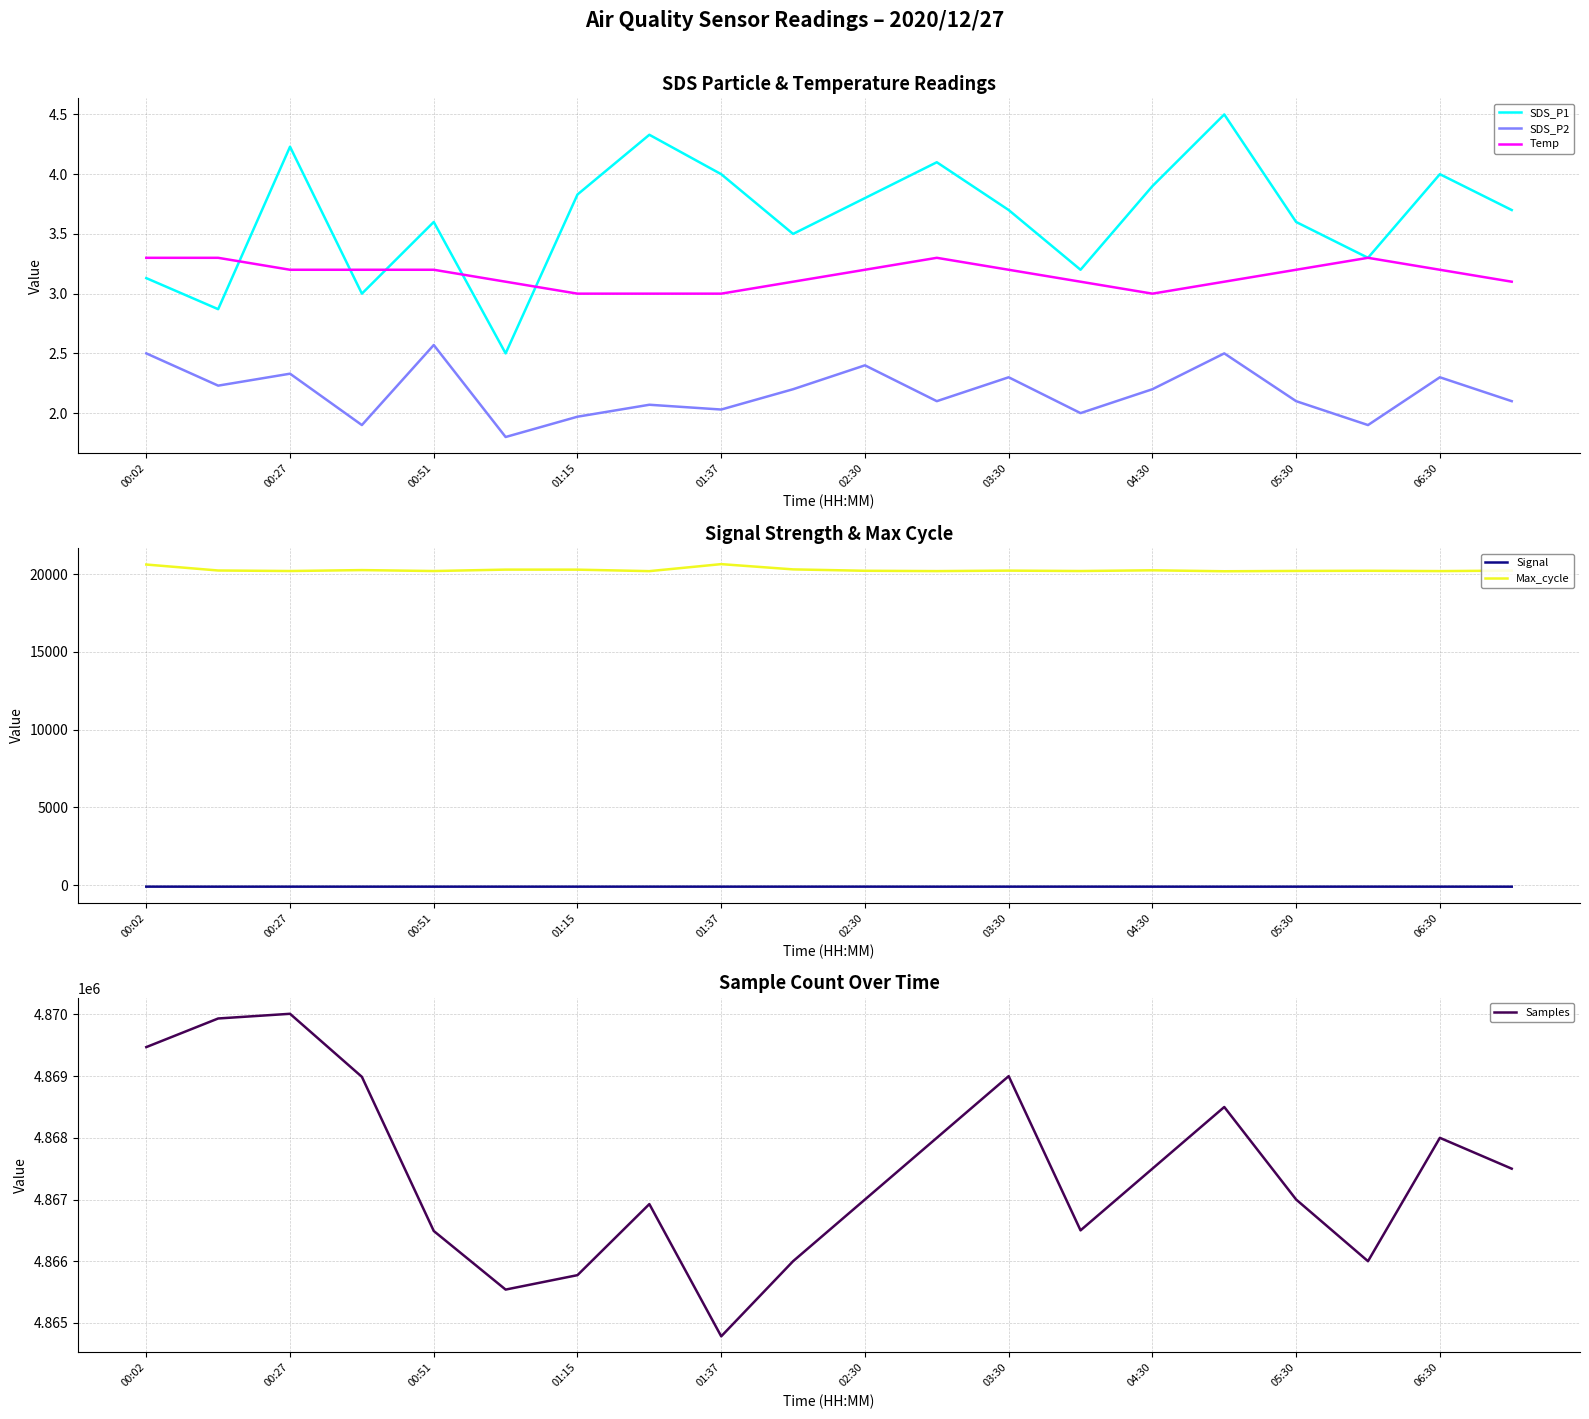

How many lines are shown in the chart?

6